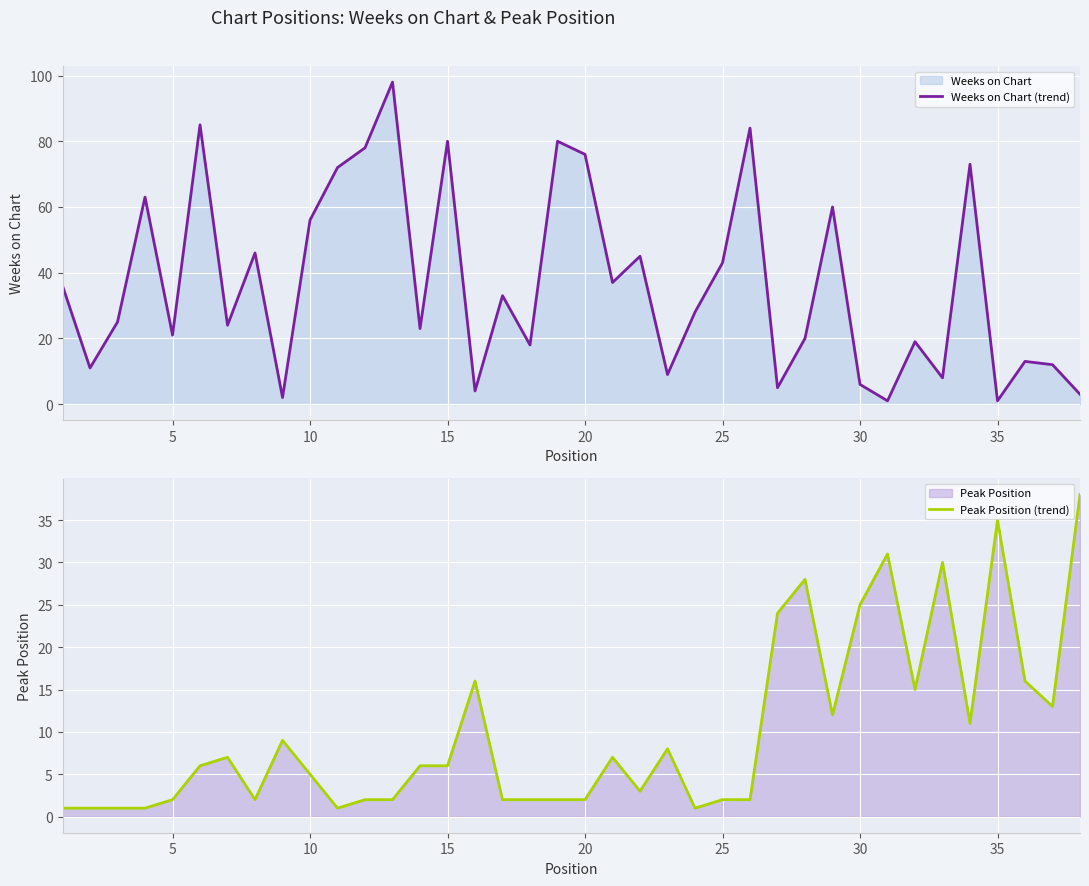

True or false: Weeks on Chart (trend) has a value of 80 at 15.

True